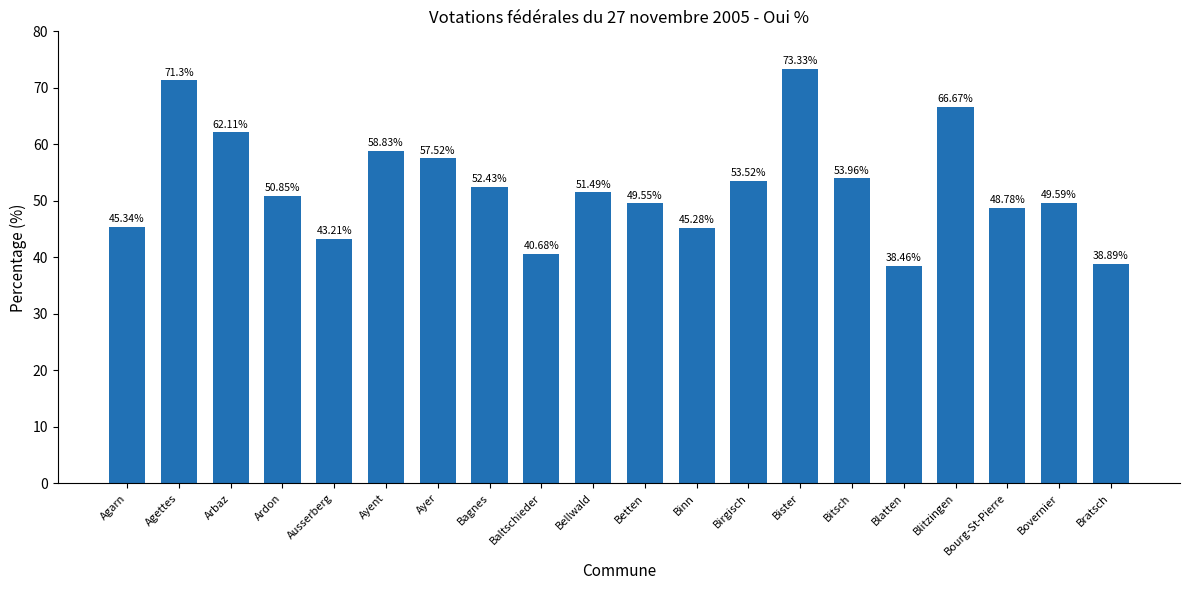

What is the label of the 1st bar from the right?

Bratsch